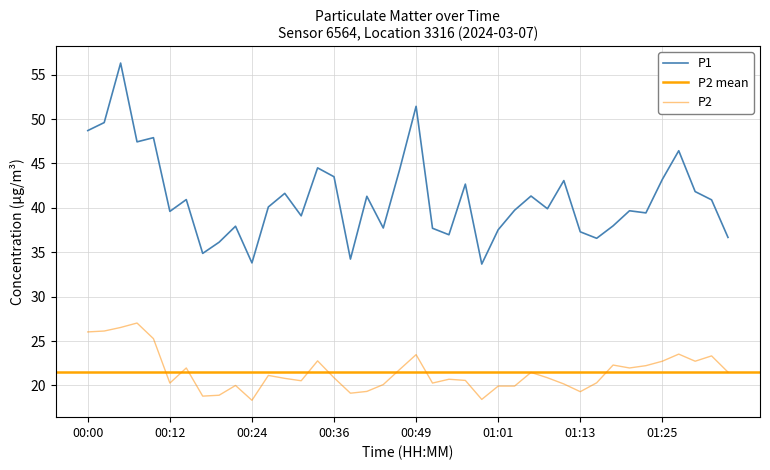

Which category has the highest value across all series?

00:05